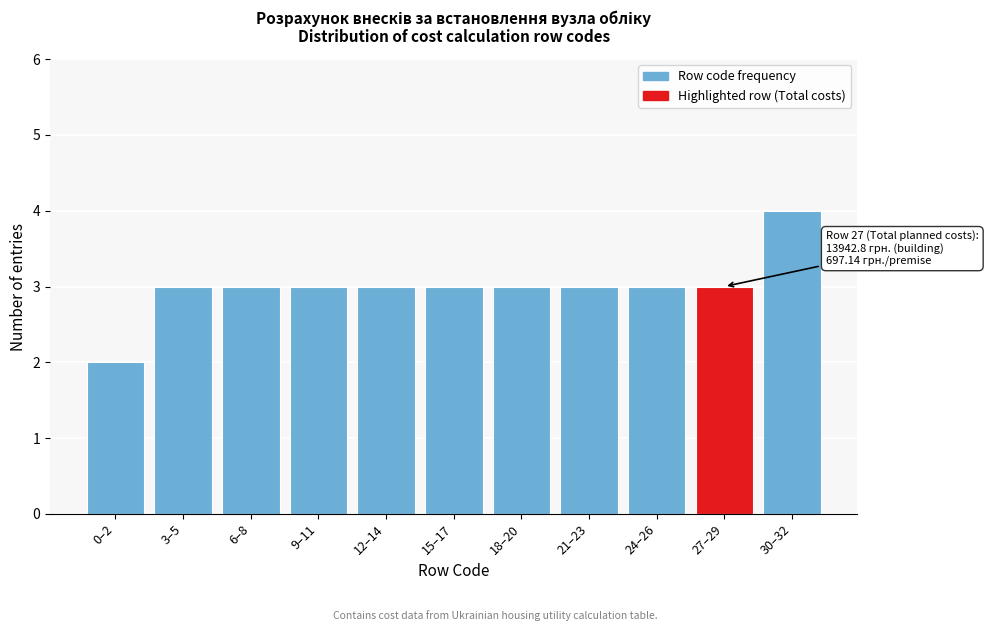

Reading left to right, what are all the values shown in this chart?

0–2=2	3–5=3	6–8=3	9–11=3	12–14=3	15–17=3	18–20=3	21–23=3	24–26=3	27–29=3	30–32=4